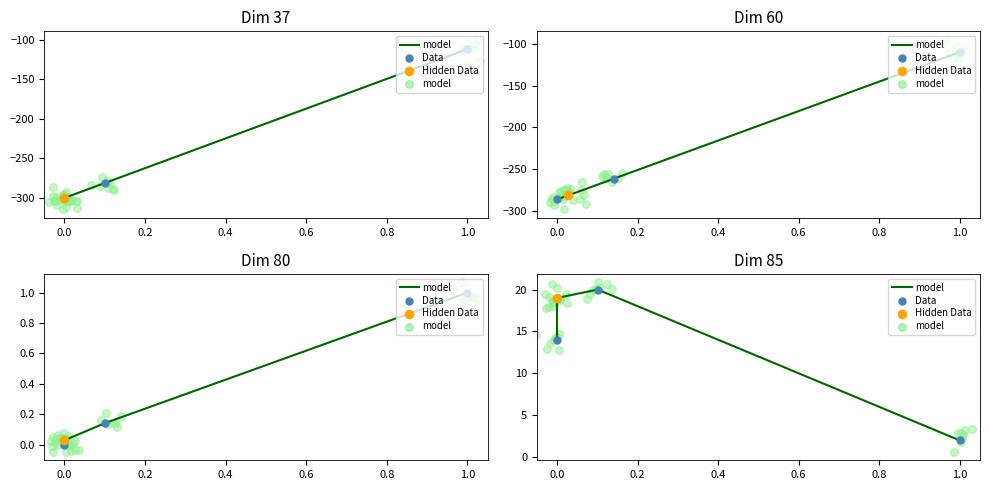

Which series has the largest Y range (max minus min)?

model